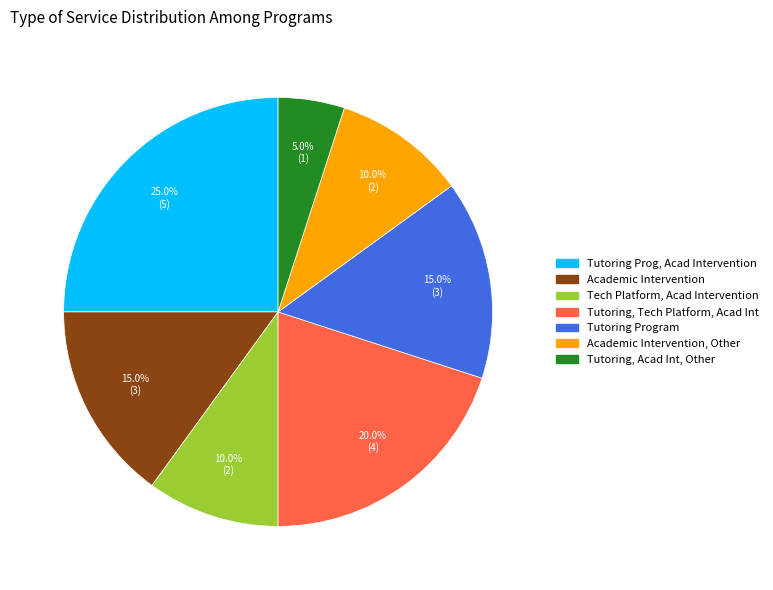

Does any single category account for the majority?

No